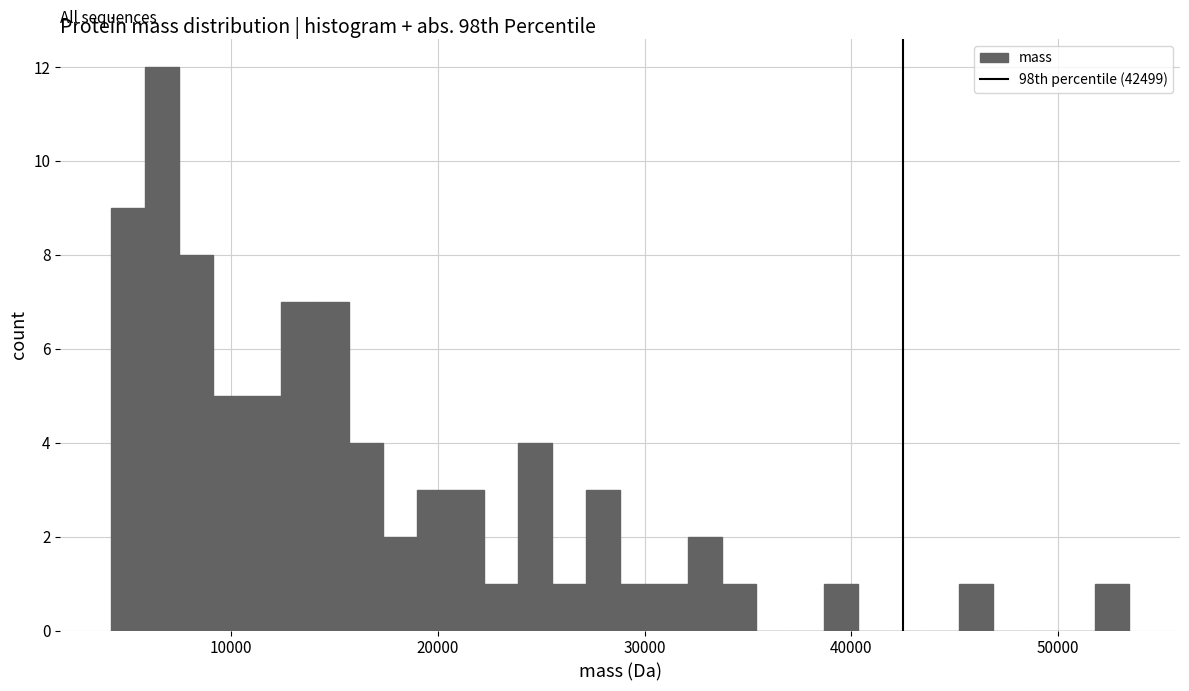

Around what value on the x-axis is the tallest bar? Give the approximate position of its centre, as read against the axis.

7000